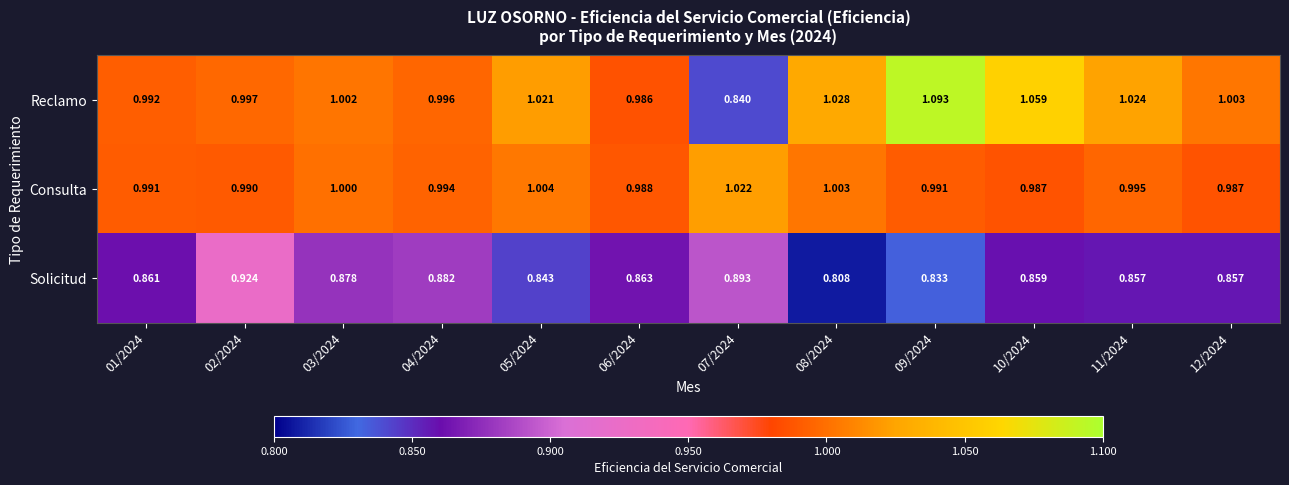

List the series in order of their peak value, lowest first.

Solicitud, Consulta, Reclamo